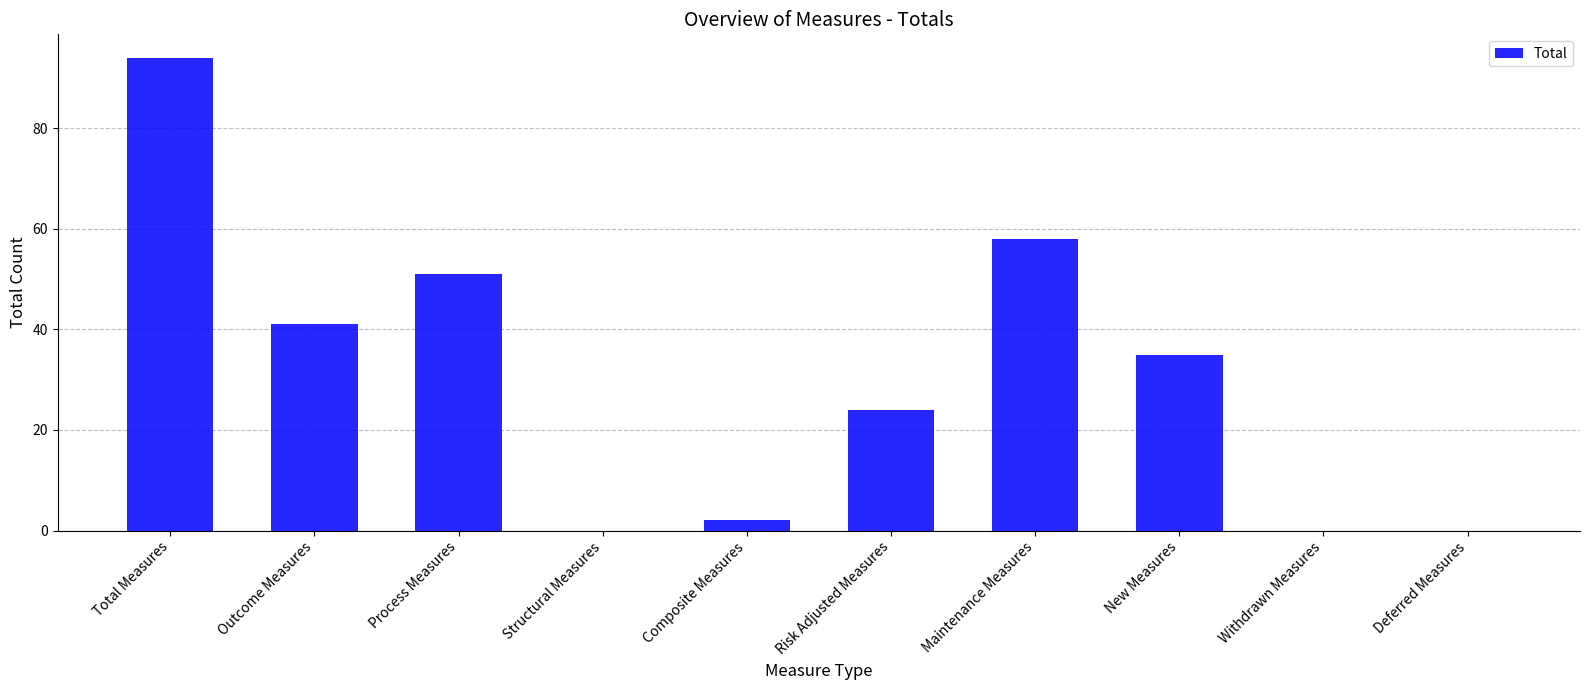

Reading left to right, transcribe all the data shown in this chart.

Total Measures=94	Outcome Measures=41	Process Measures=51	Structural Measures=0	Composite Measures=2	Risk Adjusted Measures=24	Maintenance Measures=58	New Measures=35	Withdrawn Measures=0	Deferred Measures=0